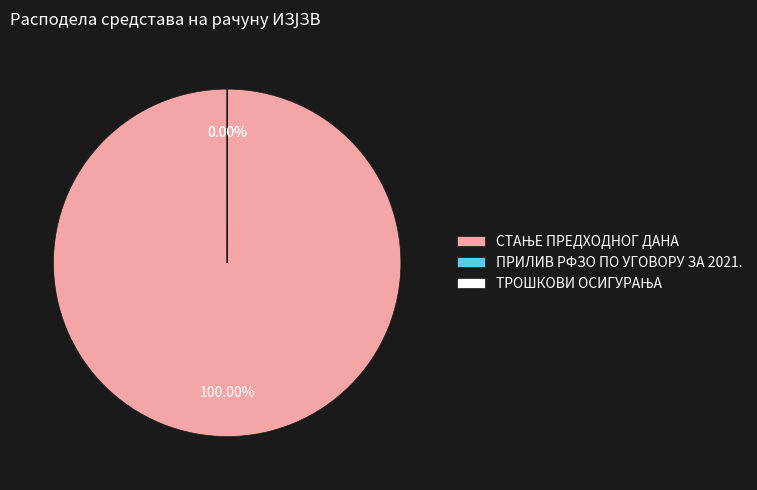

Is СТАЊЕ ПРЕДХОДНОГ ДАНА the majority of the pie?

Yes